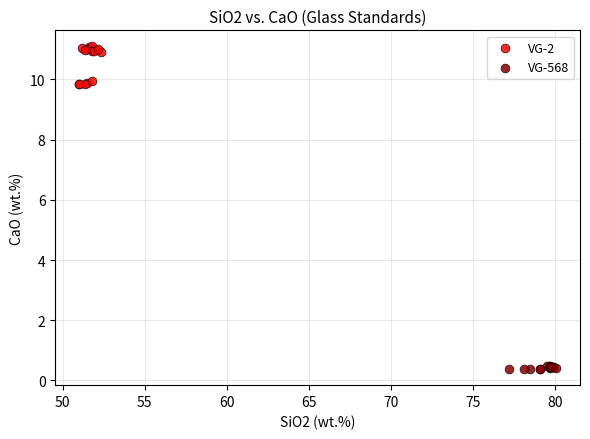

Which series has the widest spread of Y values?

VG-2